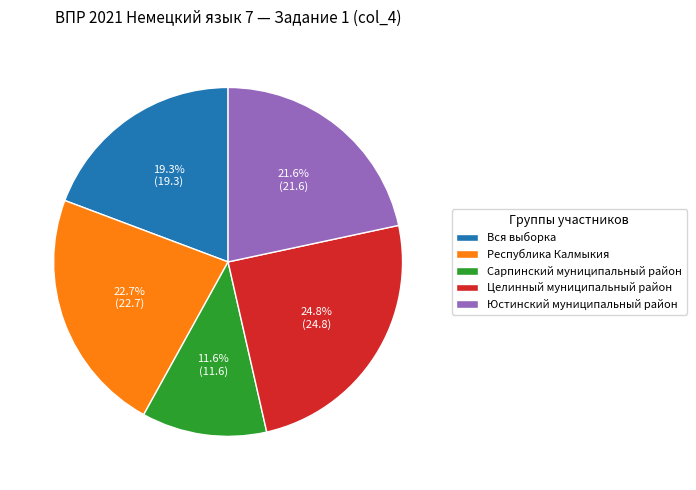

To the nearest percent, what portion does Юстинский муниципальный район represent?

22%